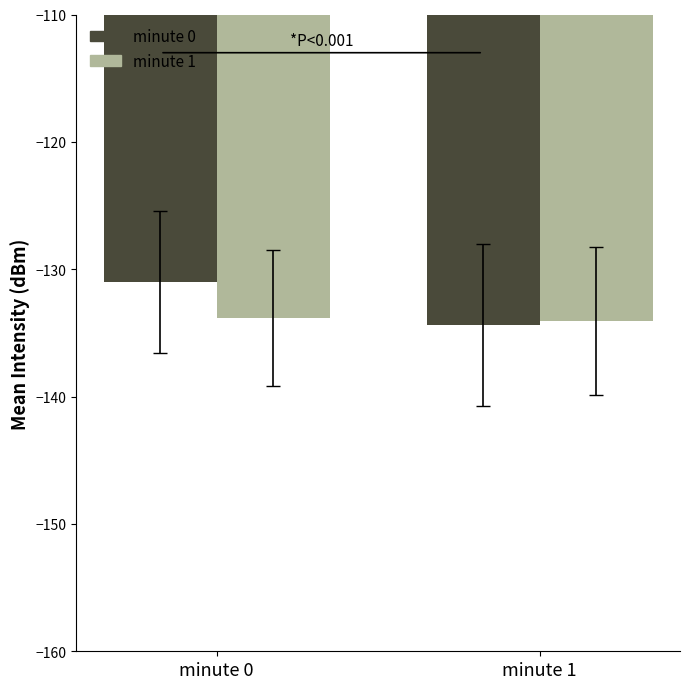

What is the difference between the highest and lowest values at minute 1?

0.3